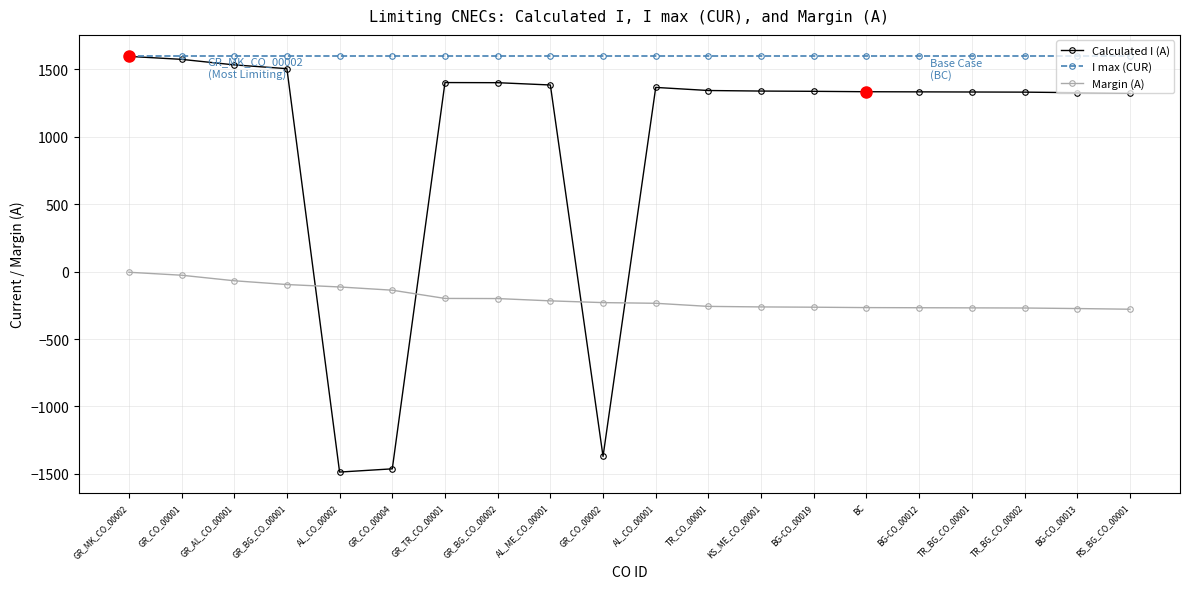

The value of I max (CUR) at TR_BG_CO_00001 is 1600. True or false?

True